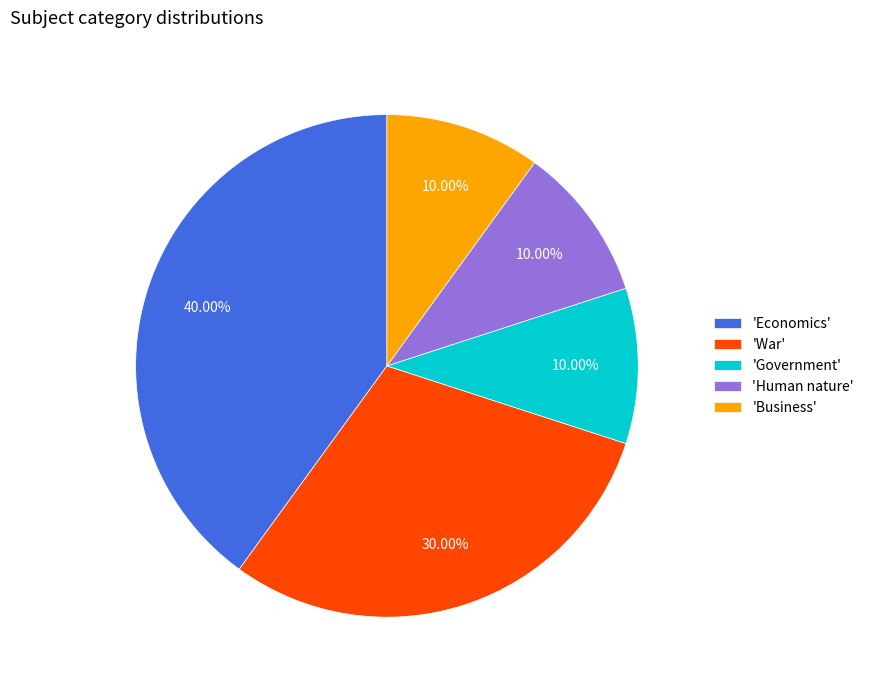

Does 'Business' represent more than half of the total?

No